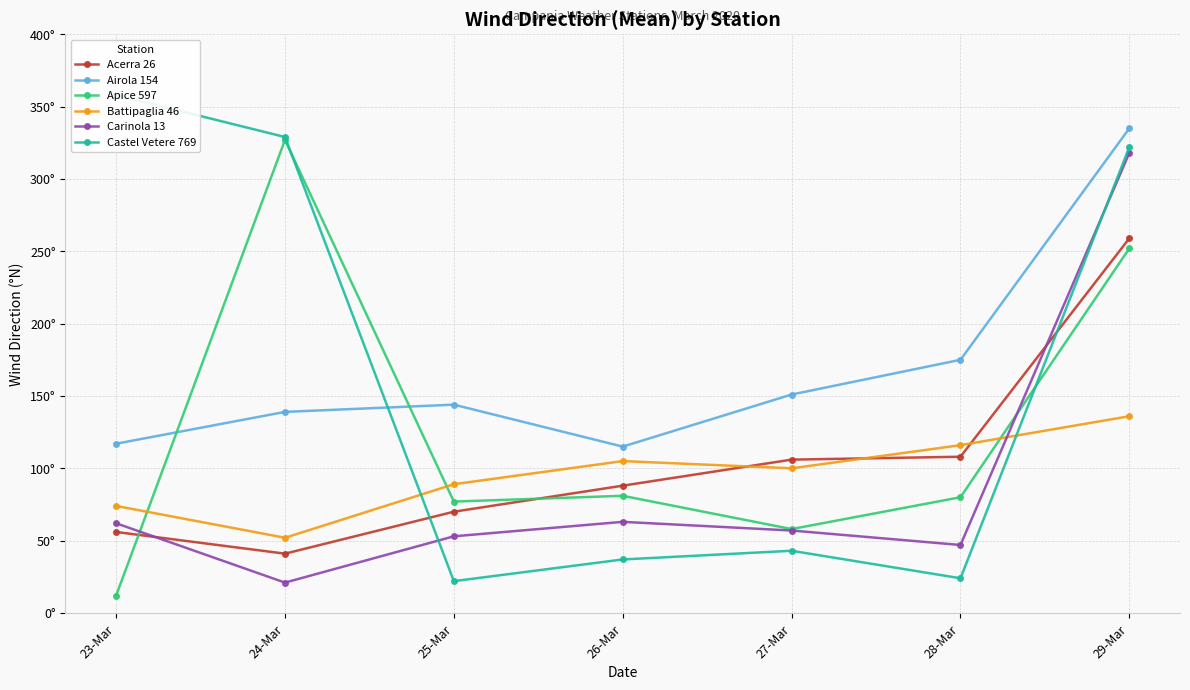

Which series has the largest range (max minus min)?

Castel Vetere 769